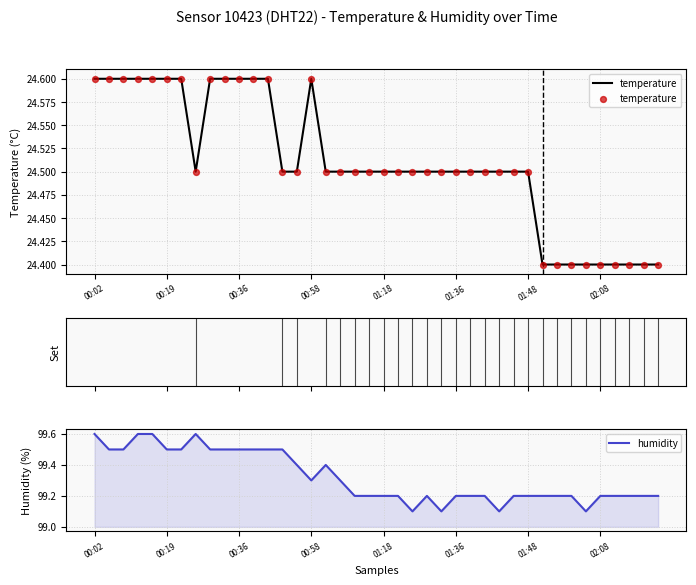

Which series has the widest spread of Y values?

humidity